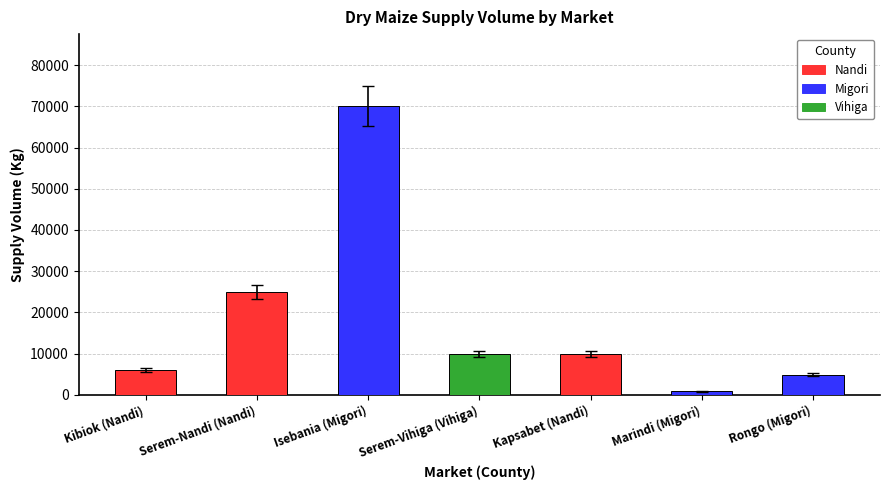

Are the bars horizontal?

No